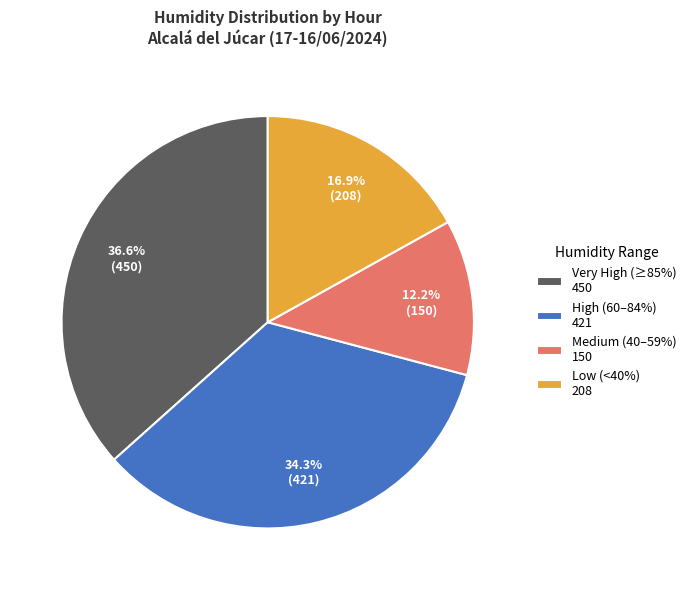

Approximately how many times larger is the value at Very High (≥85%) 450 compared to High (60–84%) 421?

1.1